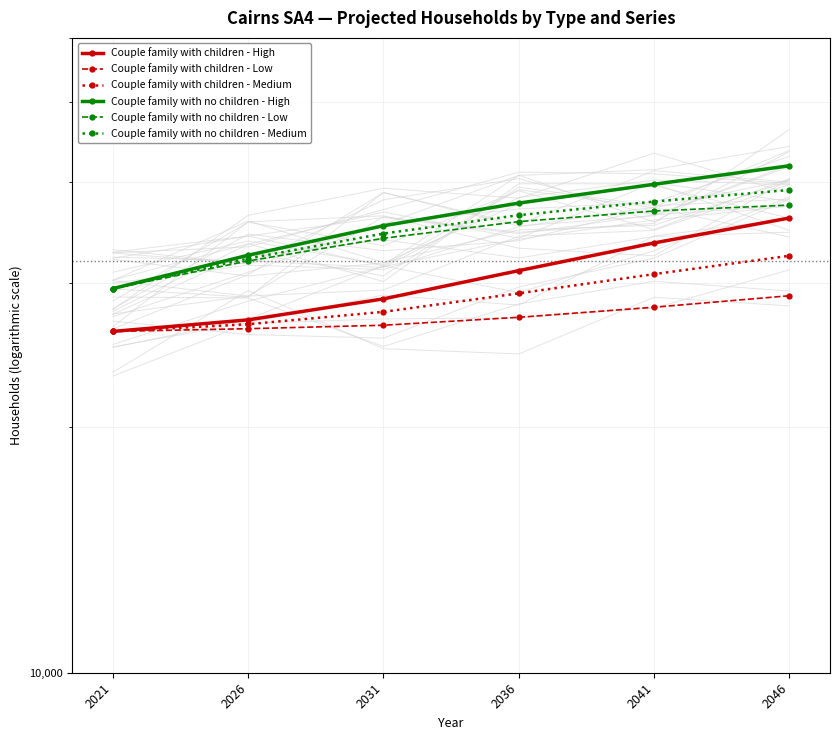

Is the value of Couple family with no children - Low at 2026 greater than the value of Couple family with children - Medium at 2041?

Yes